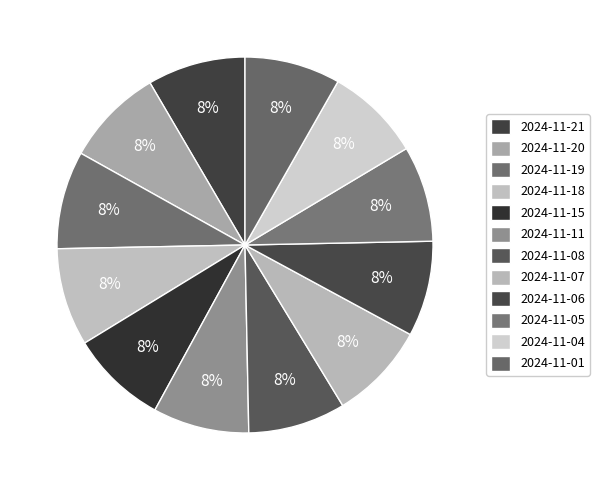

How many slices are in this pie chart?

12